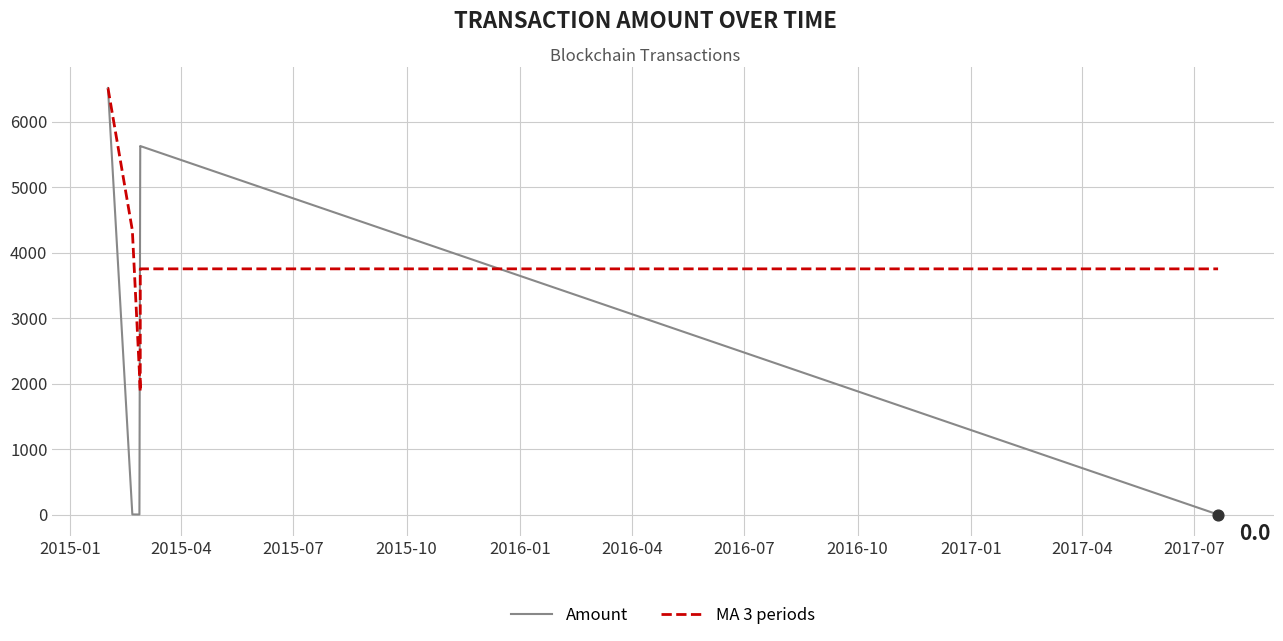

What are all the series names shown in the legend?

Amount, MA 3 periods